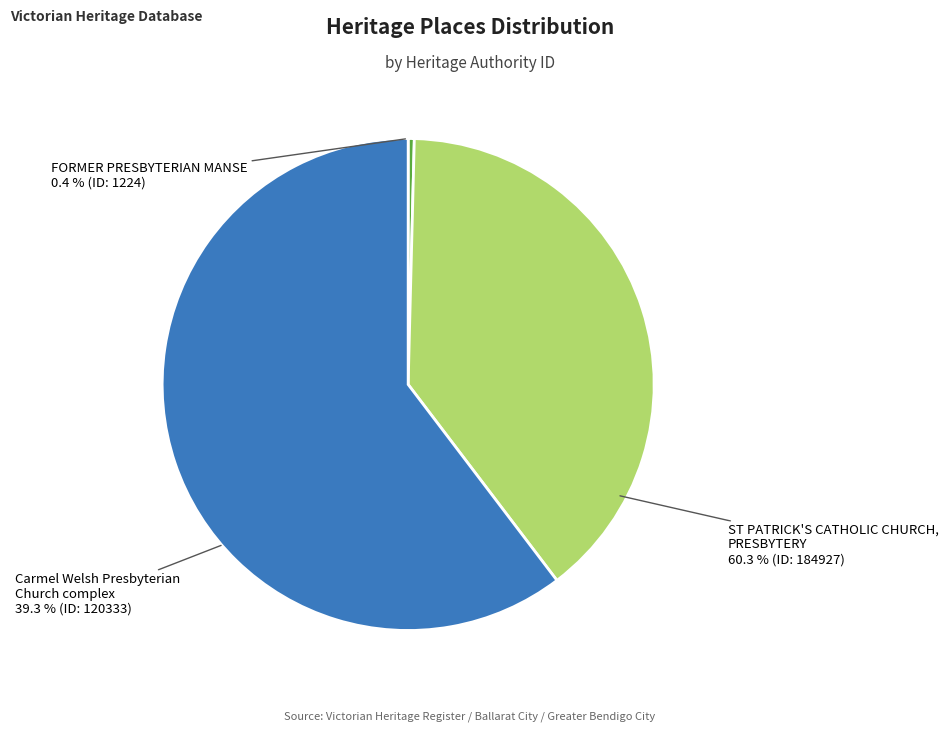

Which category has the biggest portion of the pie?

ST PATRICK'S CATHOLIC CHURCH,
PRESBYTERY